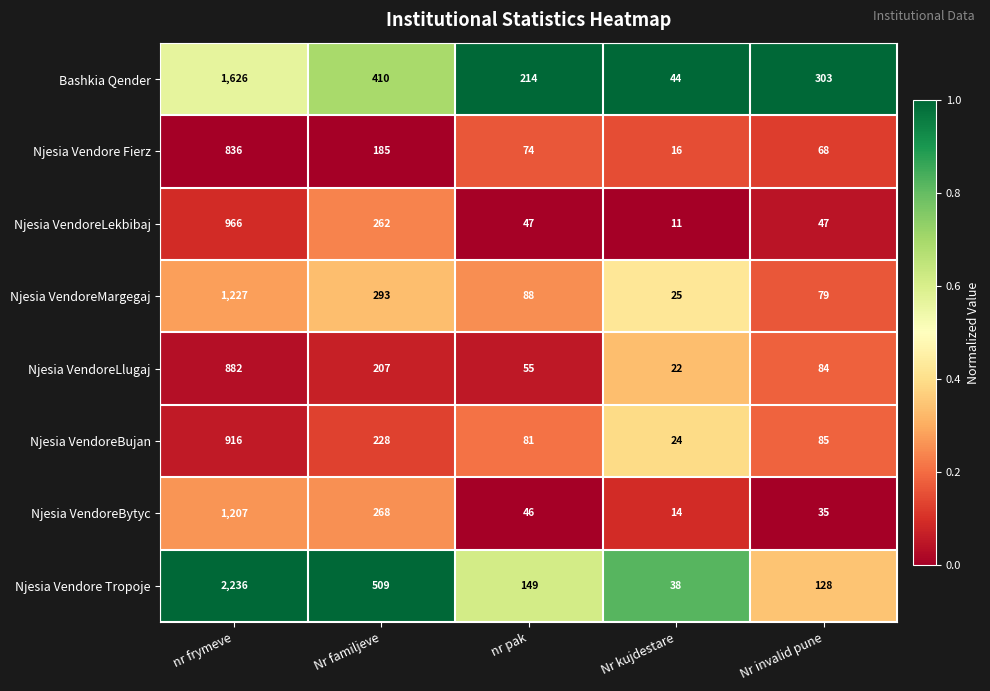

True or false: Njesia VendoreBytyc has a value of 35 at Nr invalid pune.

True